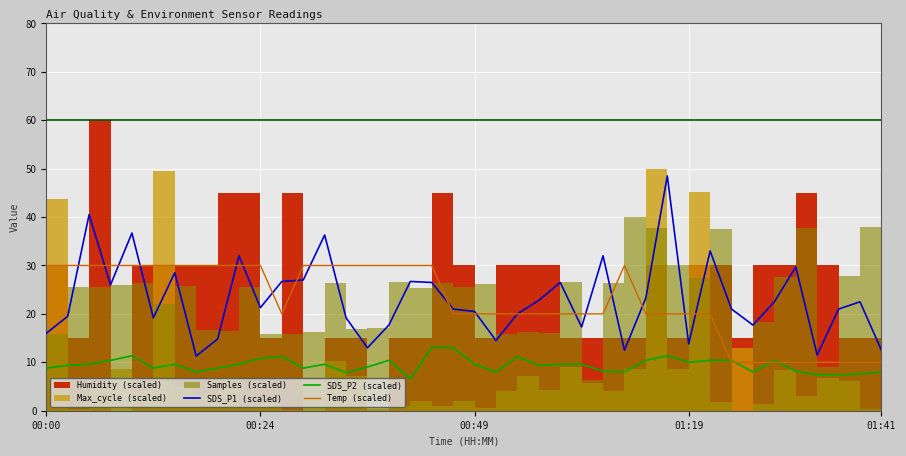

True or false: Temp (scaled) has more than 1 interior local peaks.

False